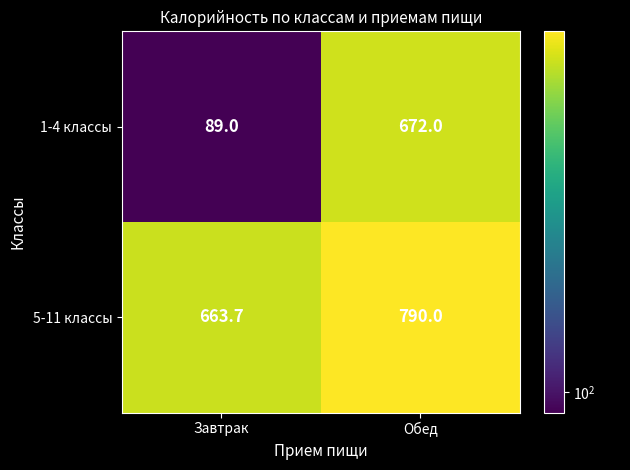

Which series changed the most between Завтрак and Обед?

1-4 классы